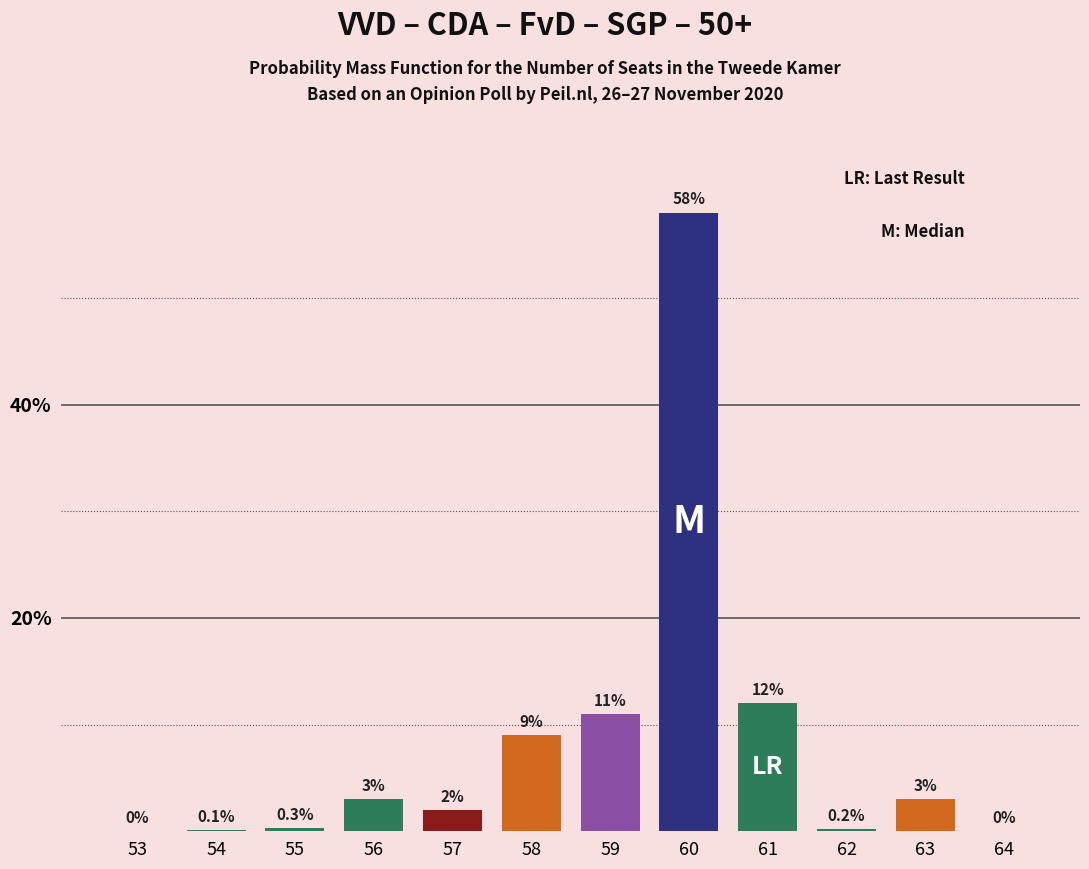

Reading left to right, extract all data points from this chart.

53=0.0	54=0.1	55=0.3	56=3.0	57=2.0	58=9.0	59=11.0	60=58.0	61=12.0	62=0.2	63=3.0	64=0.0